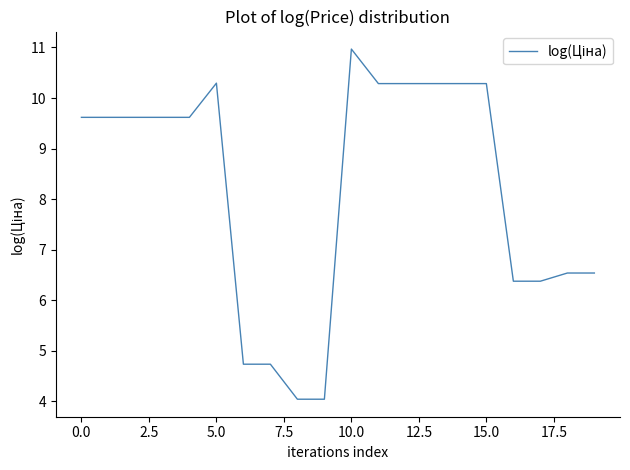

What is the minimum value shown in the chart?

4.0